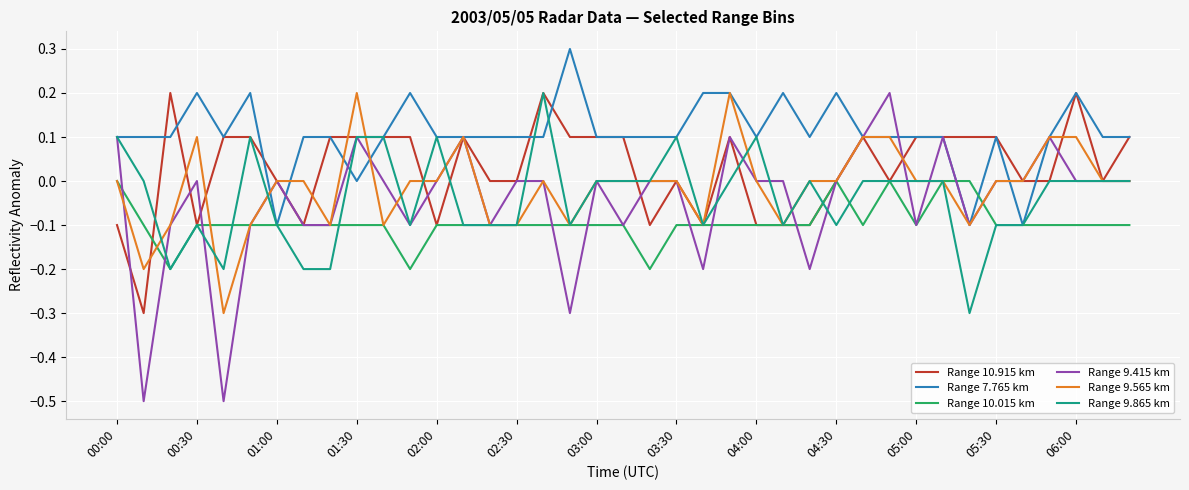

Is this an area chart (filled region under the line)?

No